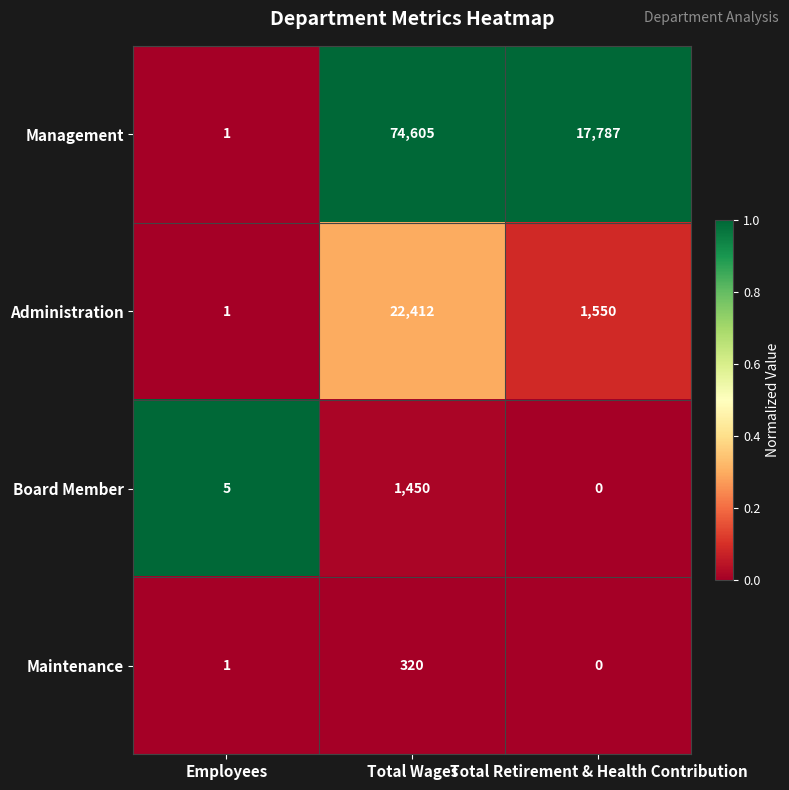

What is the spread (max minus min) of values at Employees?

4